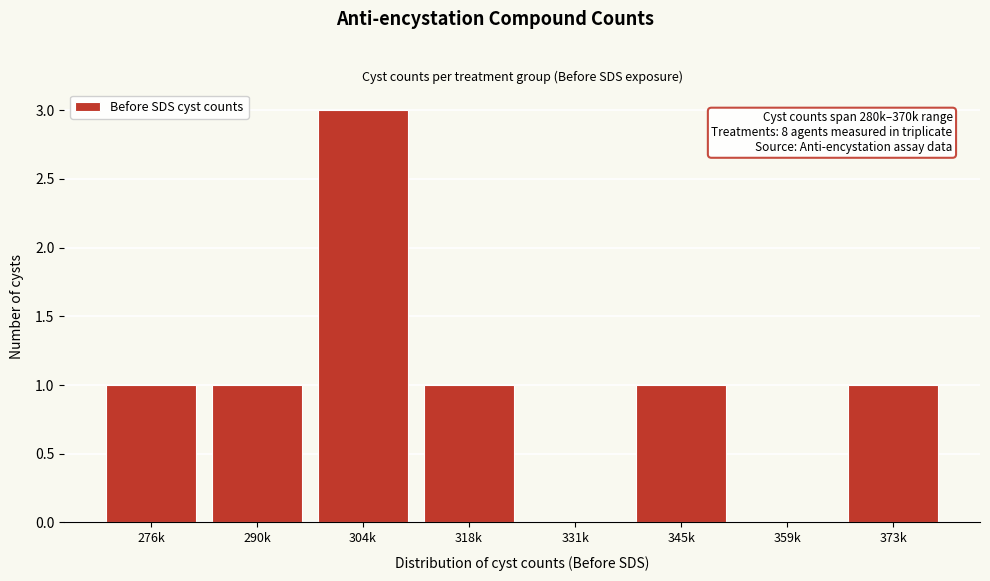

Reading left to right, what are all the values shown in this chart?

276k=1	290k=1	304k=3	318k=1	331k=0	345k=1	359k=0	373k=1